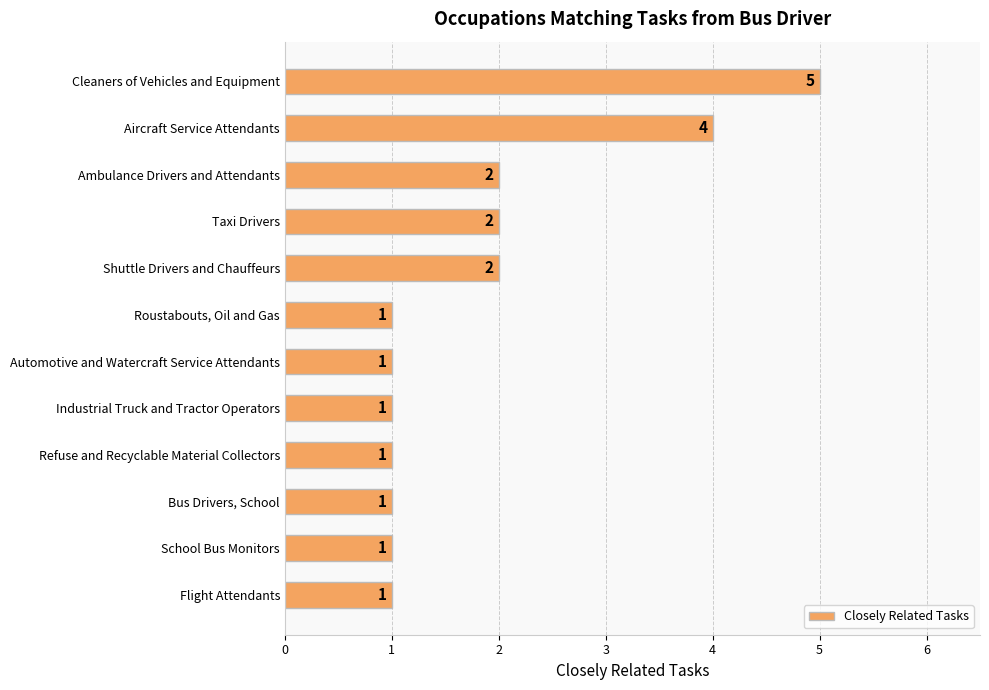

Approximately how many times larger is the value at Cleaners of Vehicles and Equipment compared to Refuse and Recyclable Material Collectors?

5.0